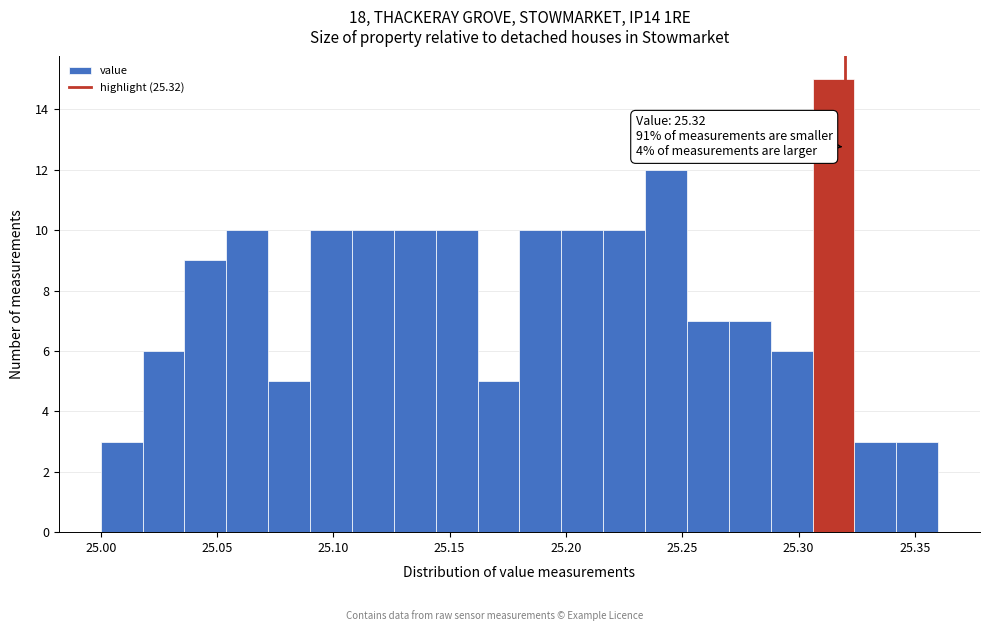

Read against the x-axis, roughly where is the centre of the tallest bar?

25.315